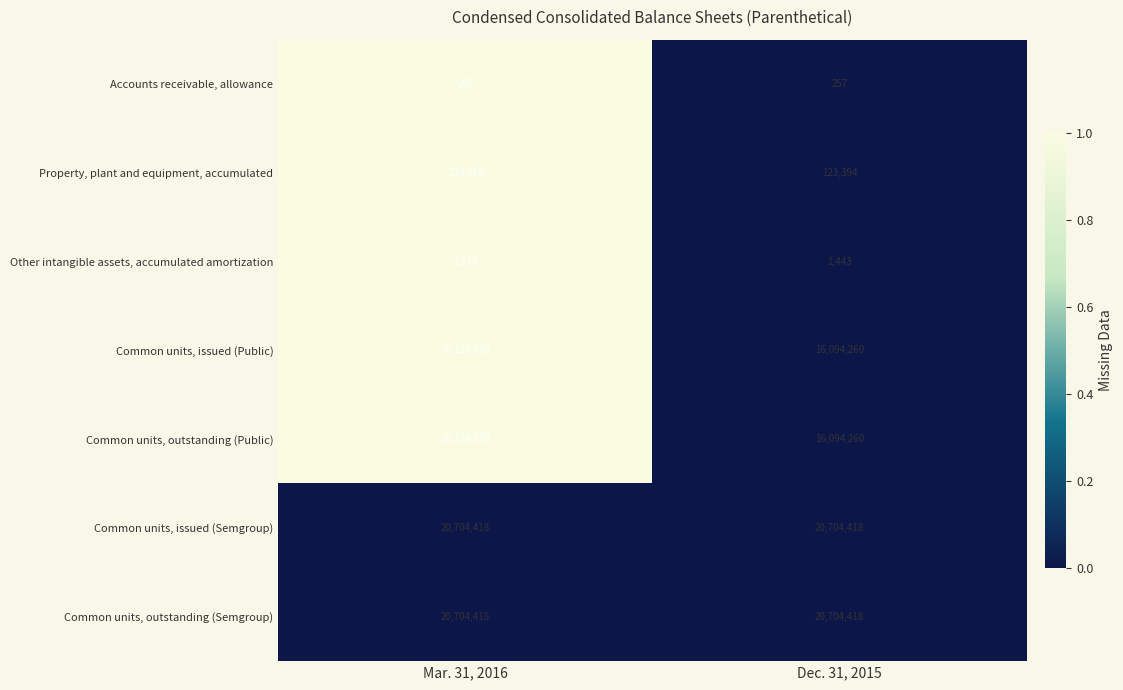

Read the Common units, outstanding (Public) value at Dec. 31, 2015, to the nearest 50.

16094250